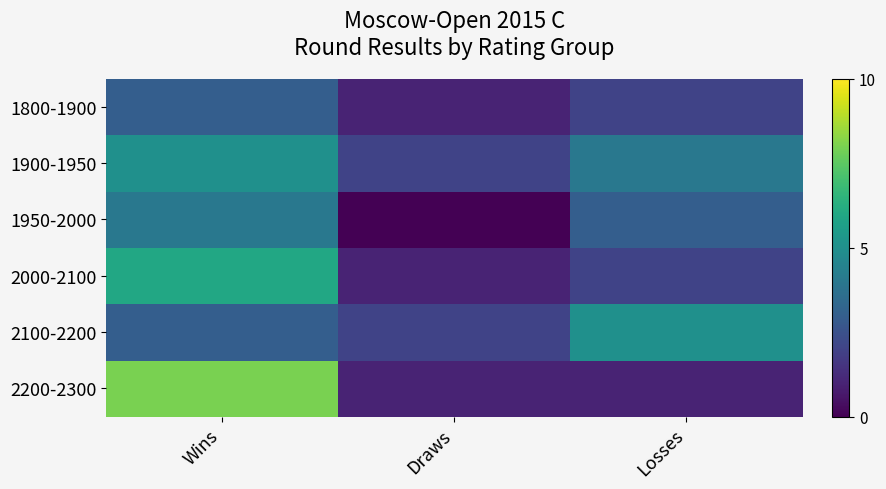

Between Wins and Losses, which series saw the biggest shift?

2200-2300